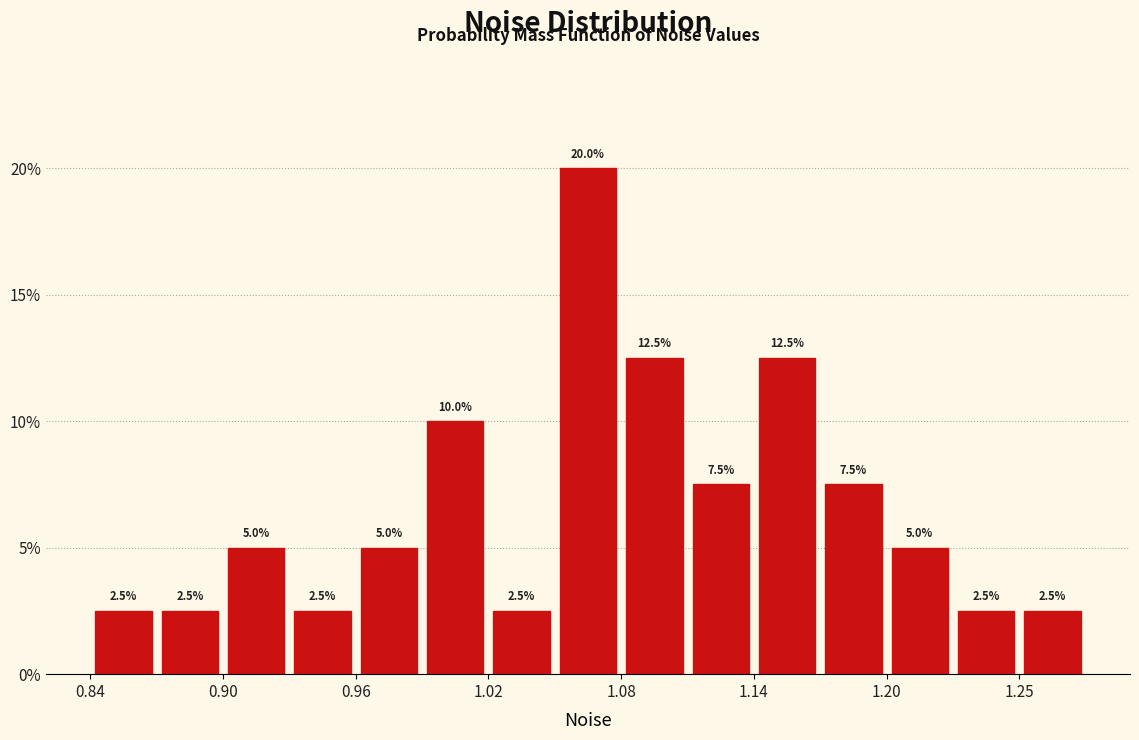

Around what value on the x-axis is the tallest bar? Give the approximate position of its centre, as read against the axis.

1.06